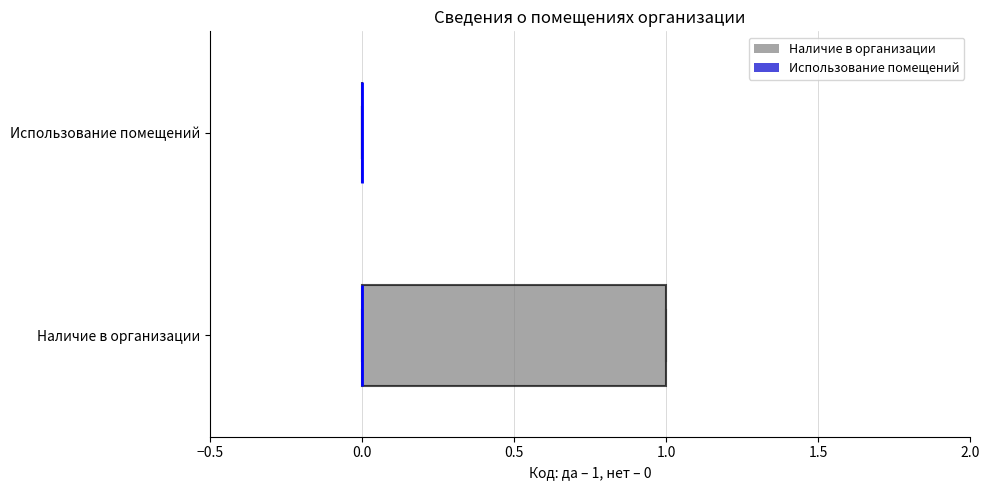

Where is the right edge of the box for Наличие в организации on the x-axis? The values are not printed on the chart, so give them approximately, as read against the axis.

1